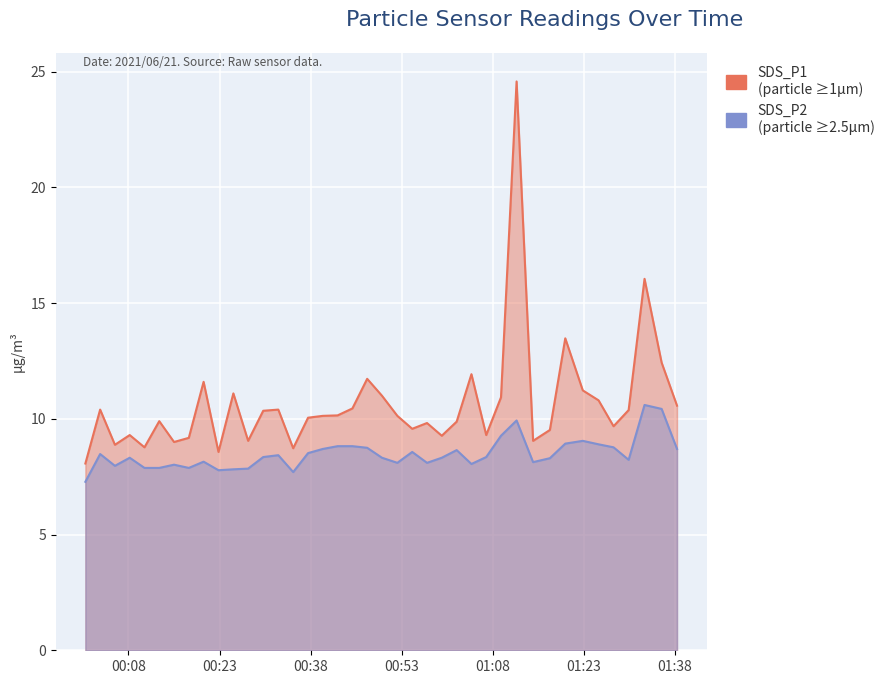

Read the SDS_P1 value at 2021/06/21 00:40:00.

10.1